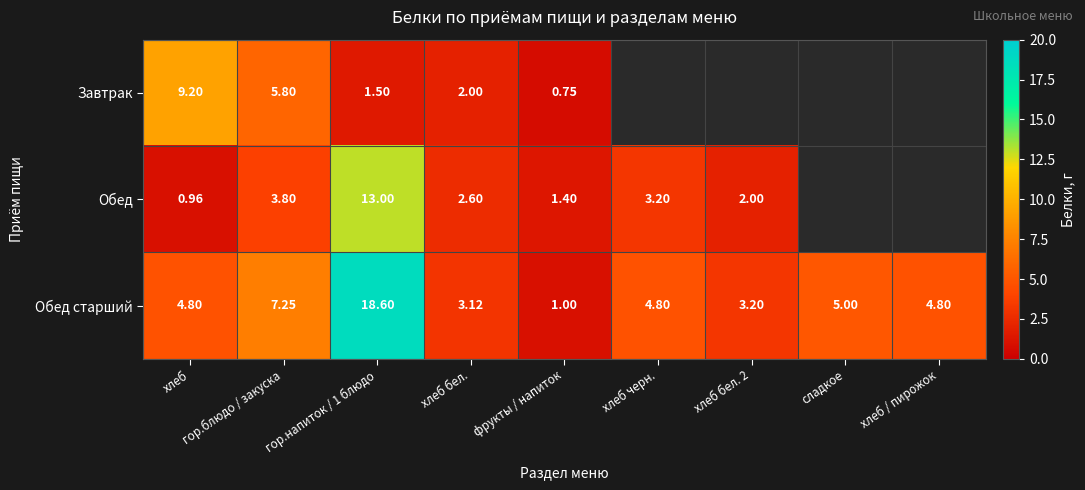

Is the value of Обед at хлеб бел. greater than the value of Обед старший at хлеб бел.?

No